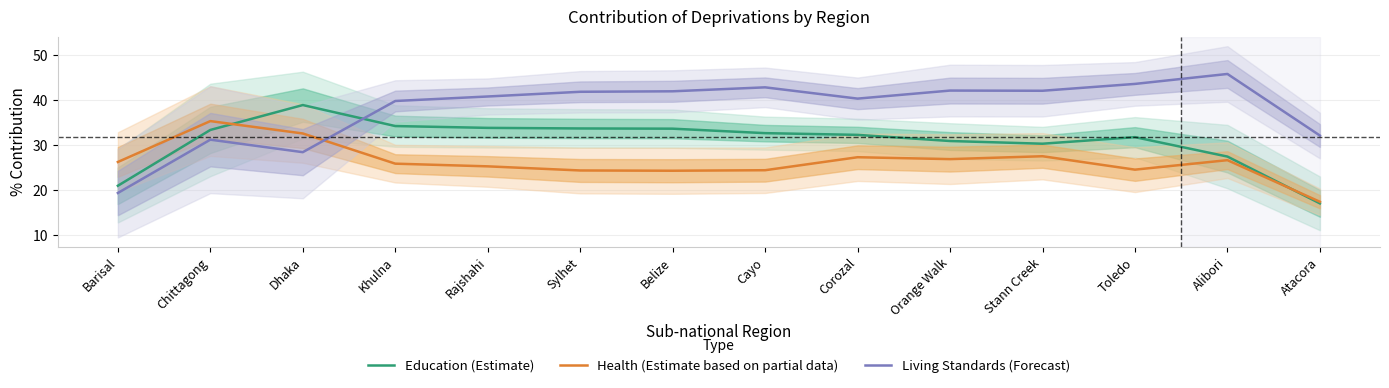

What is the sum of all Education (Estimate) values?

431.5